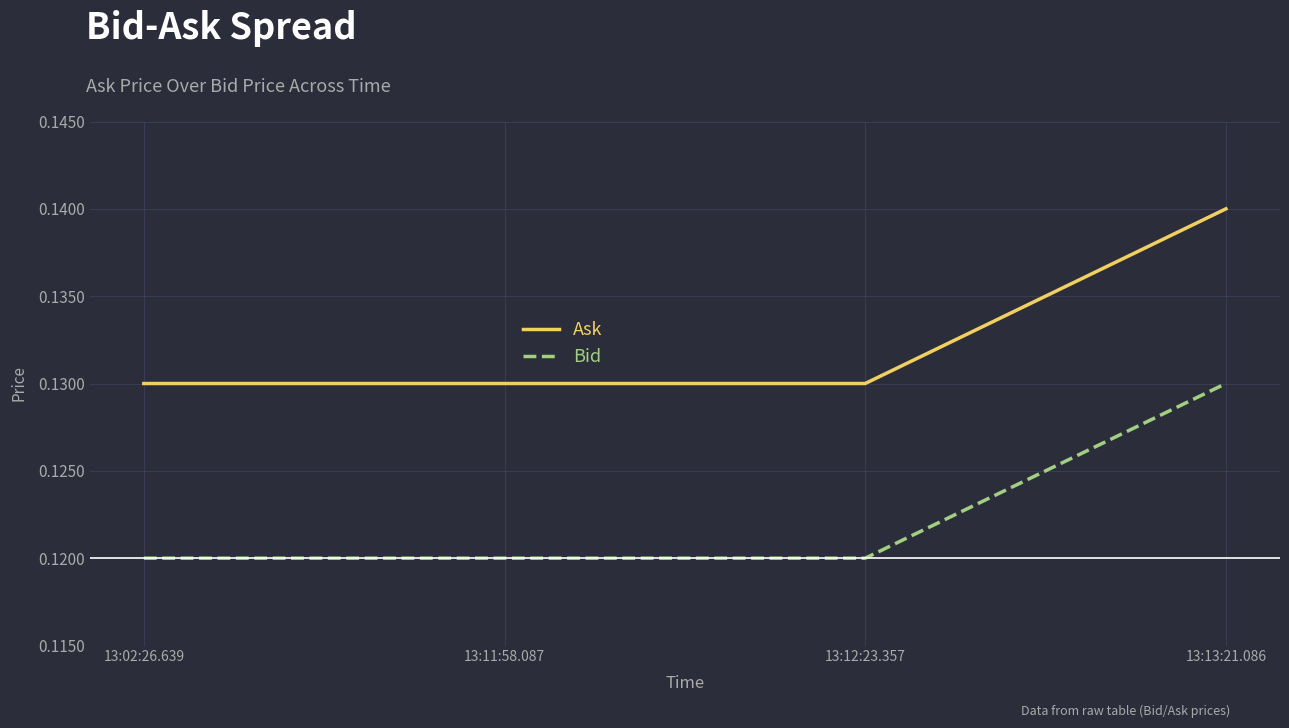

At which category is the sum across all series the highest?

13:13:21.086